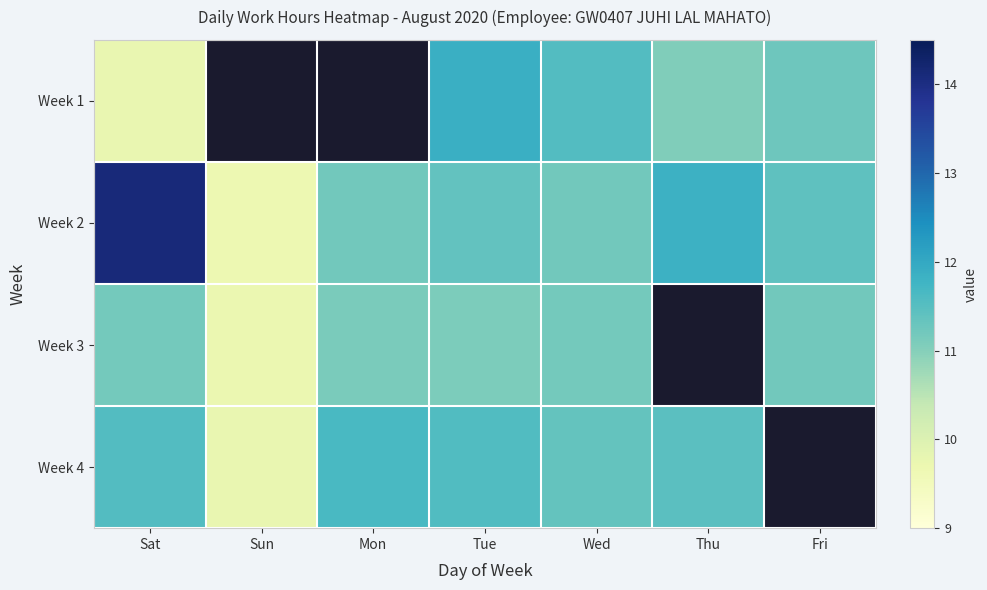

At which label does Week 2 reach its minimum?

Sun